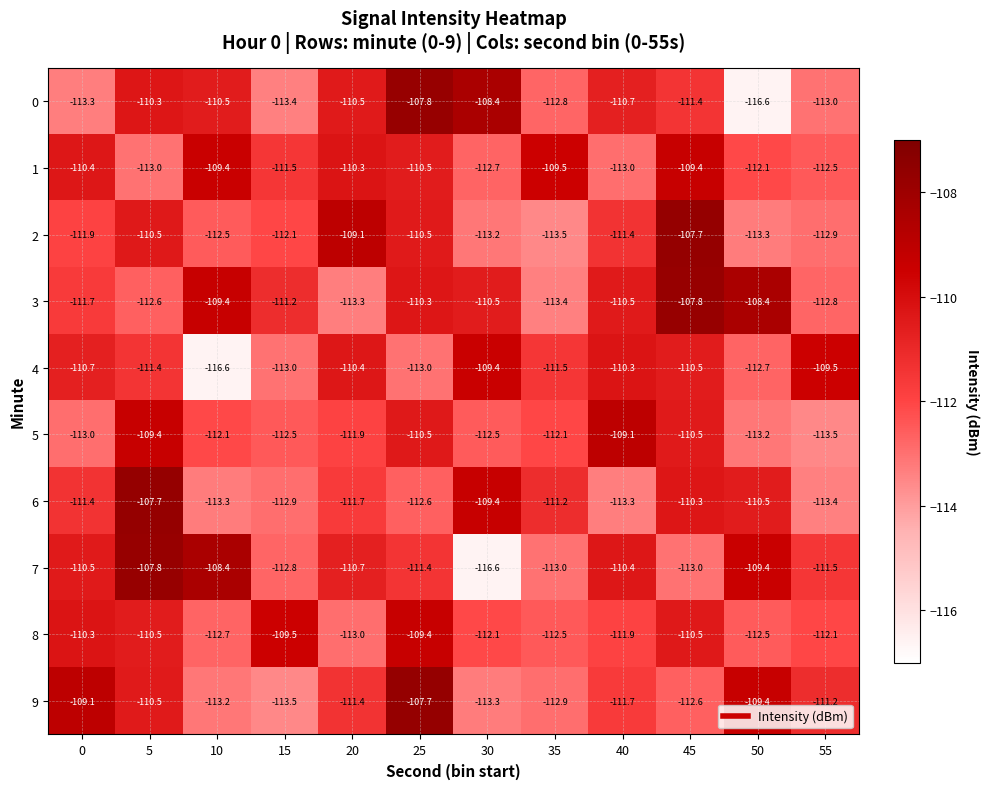

What is the spread (max minus min) of values at 25?

5.3